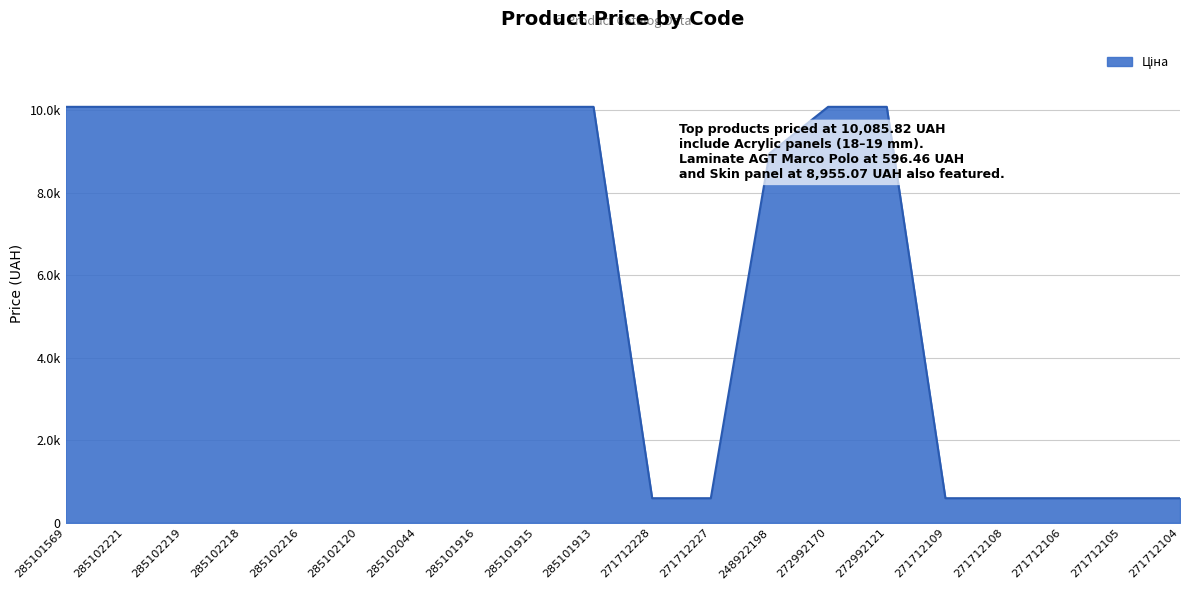

What is the difference between the maximum and second lowest values?

9489.4